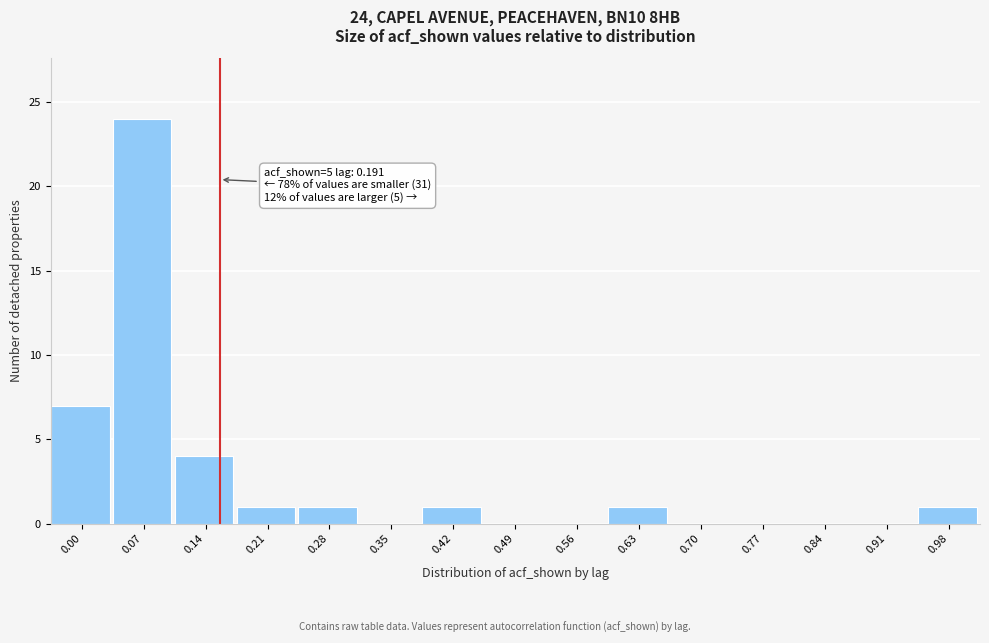

Reading left to right, extract all data points from this chart.

0.00=7	0.07=24	0.14=4	0.21=1	0.28=1	0.35=0	0.42=1	0.49=0	0.56=0	0.63=1	0.70=0	0.77=0	0.84=0	0.91=0	0.98=1